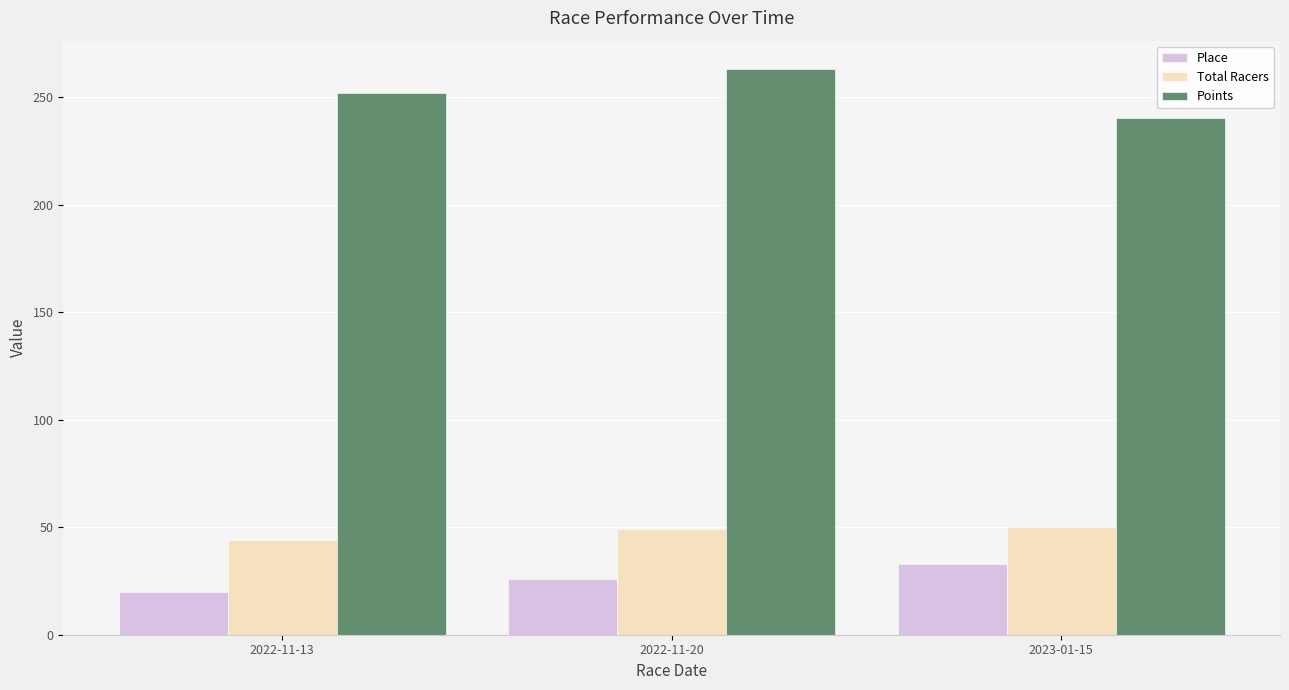

At how many categories does at least one series exceed 250?

2